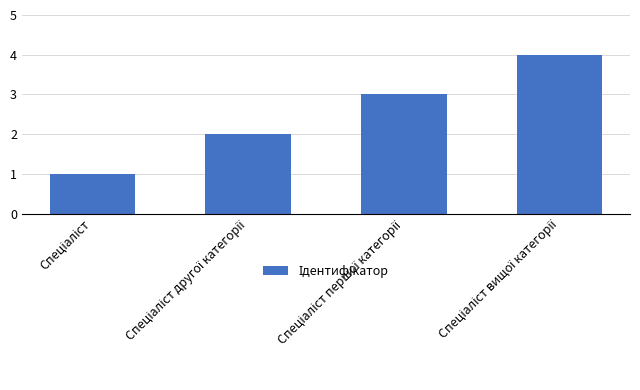

What is the sum of all values?

10